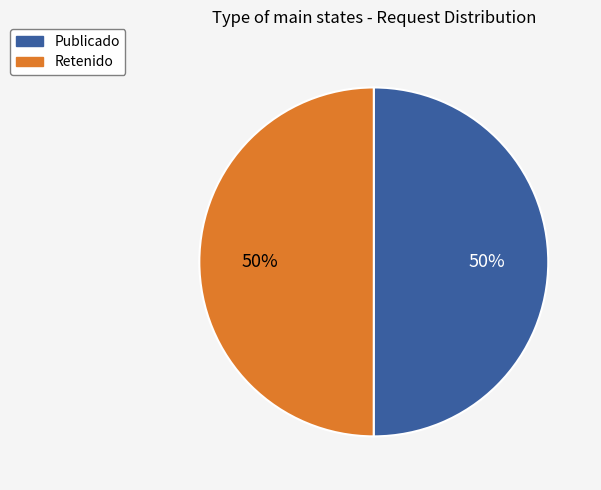

To the nearest percent, what is the average slice percentage?

50%